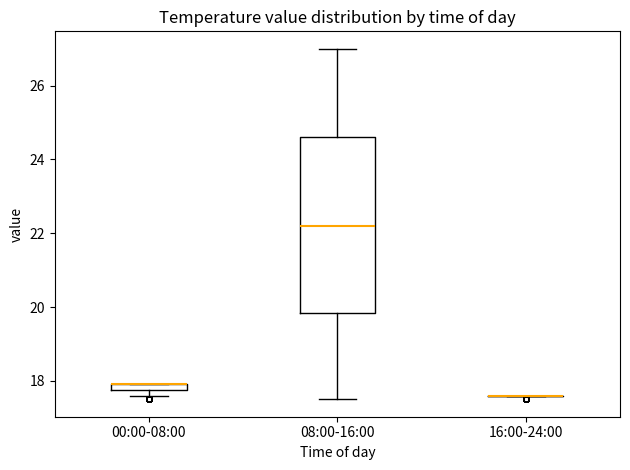

Comparing the boxes themselves (not the whiskers), which one is the tallest?

08:00-16:00